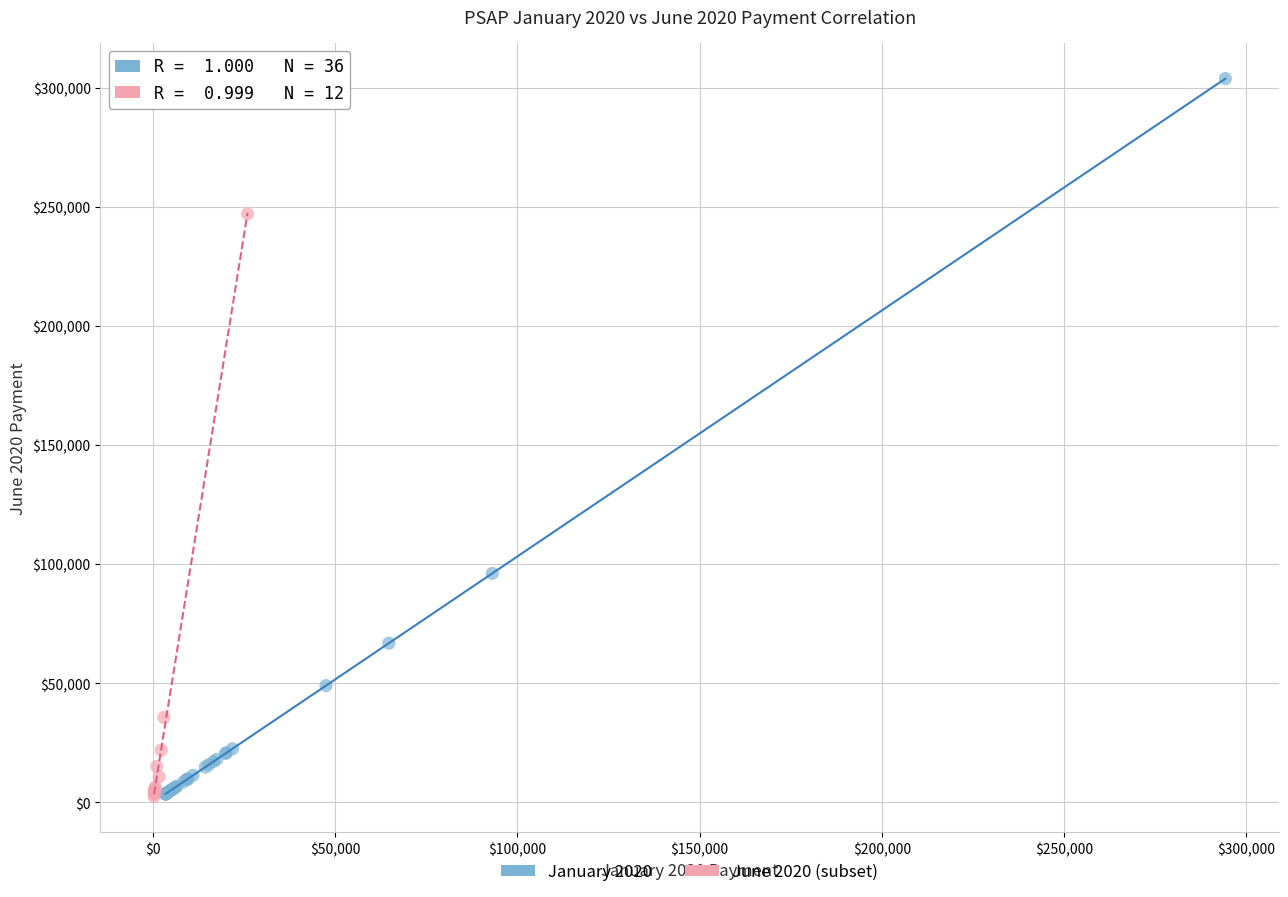

Which series reaches the maximum Y coordinate?

January 2020